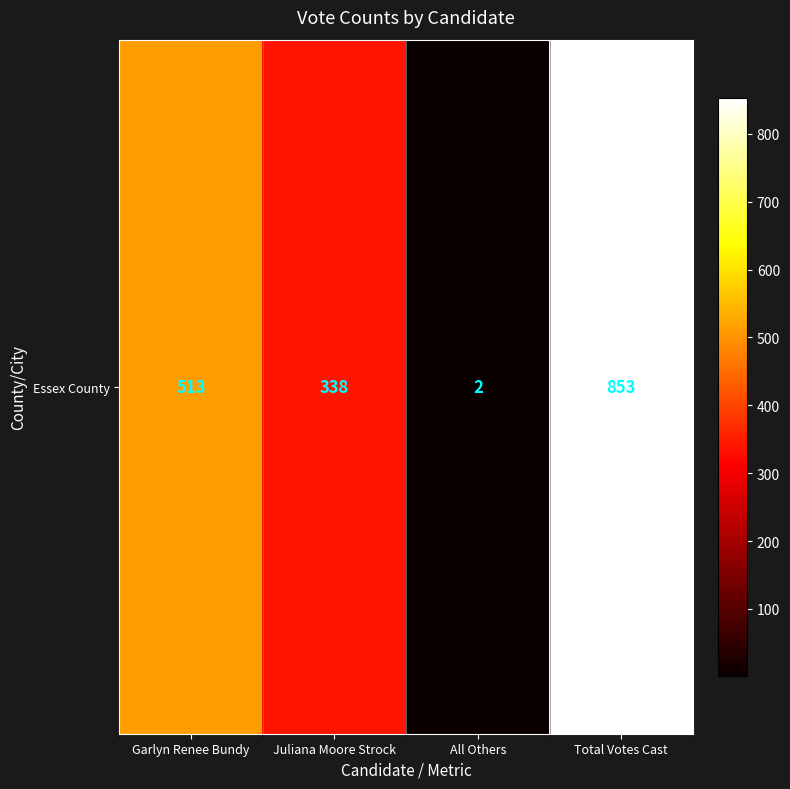

The chart shows a value of 338 at Juliana Moore Strock. True or false?

True